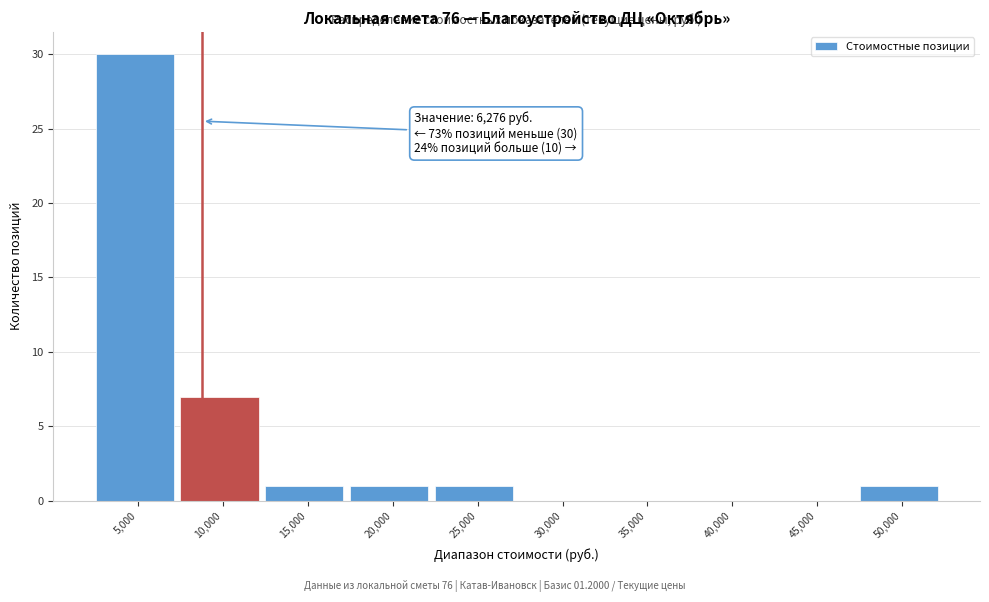

Reading left to right, what are all the values shown in this chart?

5,000=30	10,000=7	15,000=1	20,000=1	25,000=1	30,000=0	35,000=0	40,000=0	45,000=0	50,000=1